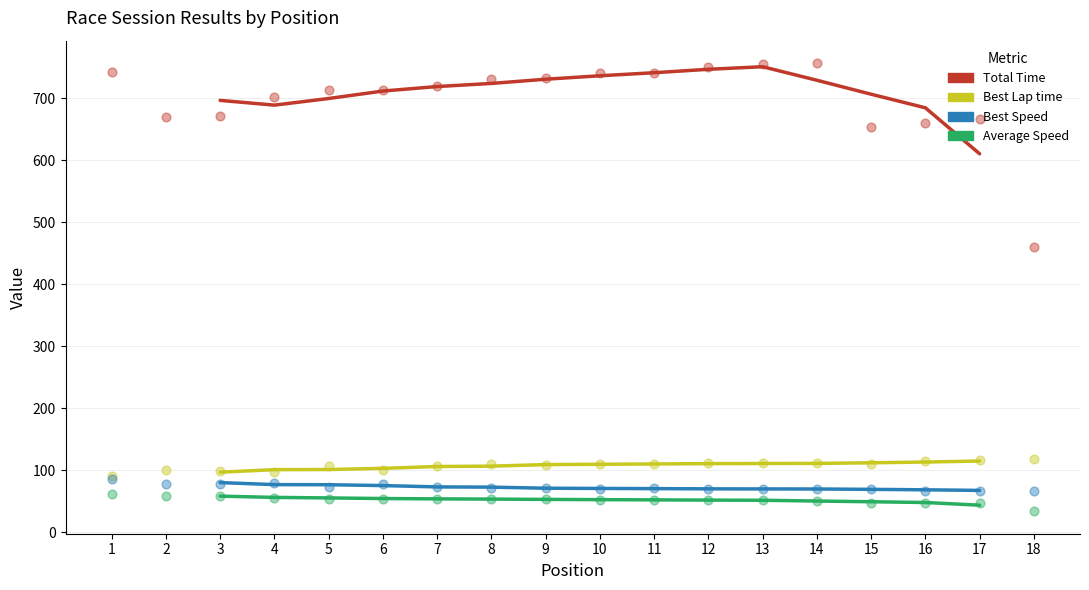

Which series reaches the minimum Y coordinate?

Average Speed